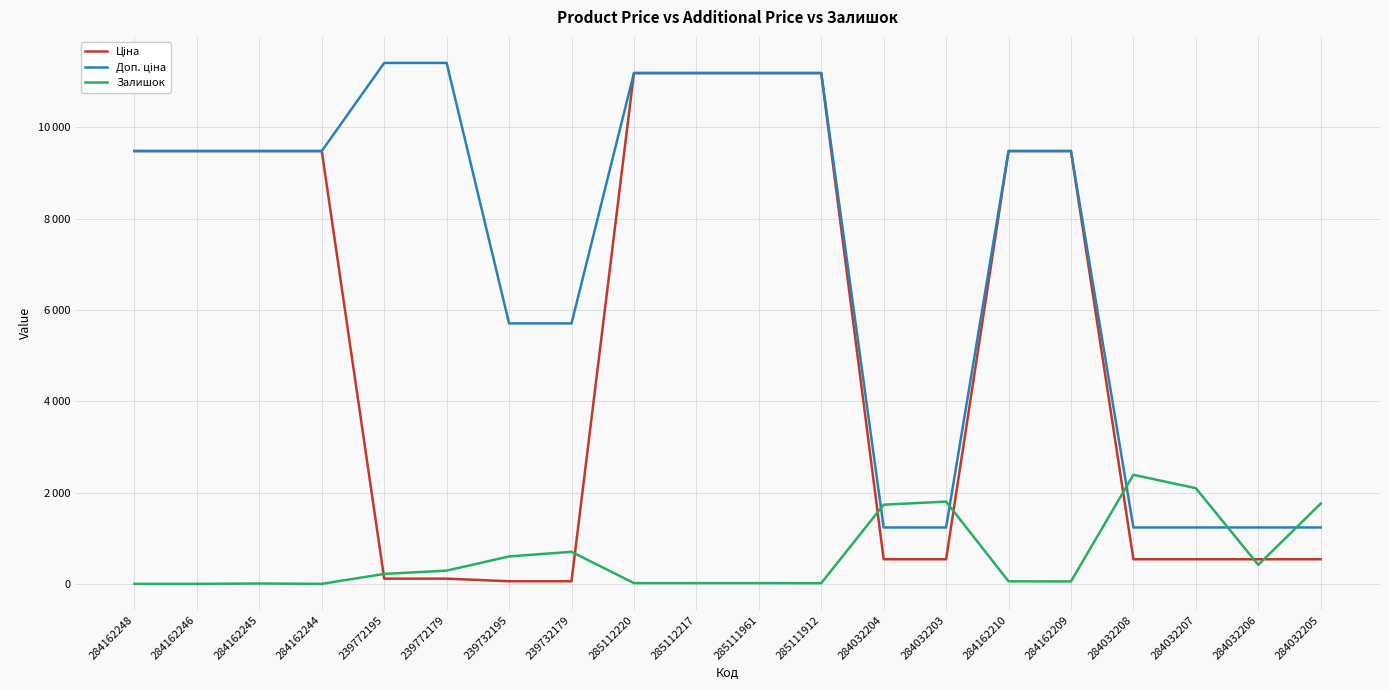

What is the sum of all Залишок values?

12188.0